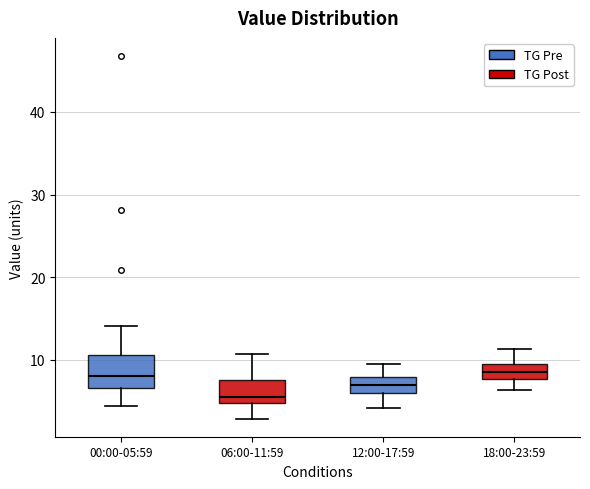

Comparing the boxes themselves (not the whiskers), which one is the tallest?

00:00-05:59